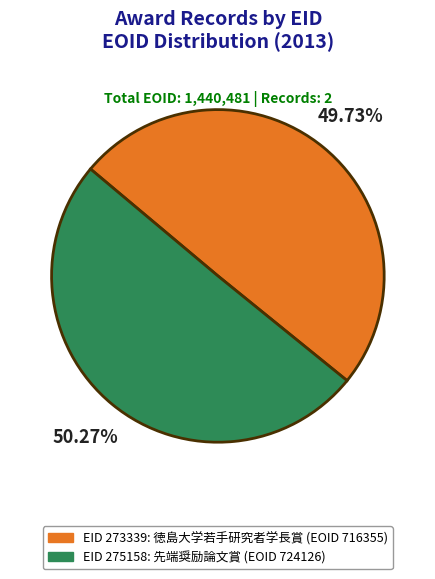

Is there a majority slice in this chart?

Yes